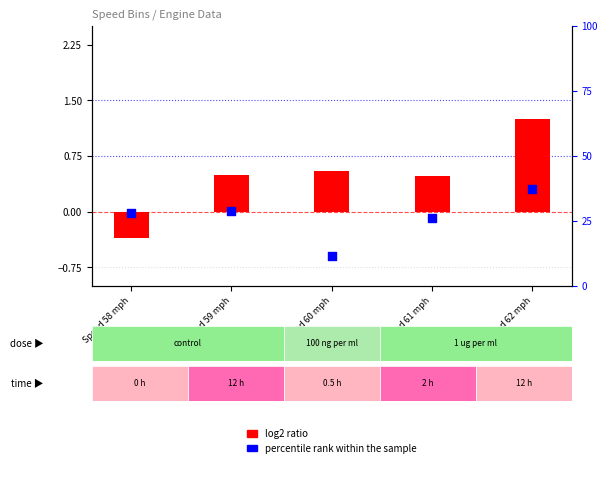

Is the value of percentile rank within the sample at Speed 58 mph greater than the value of log2 ratio at Speed 61 mph?

Yes